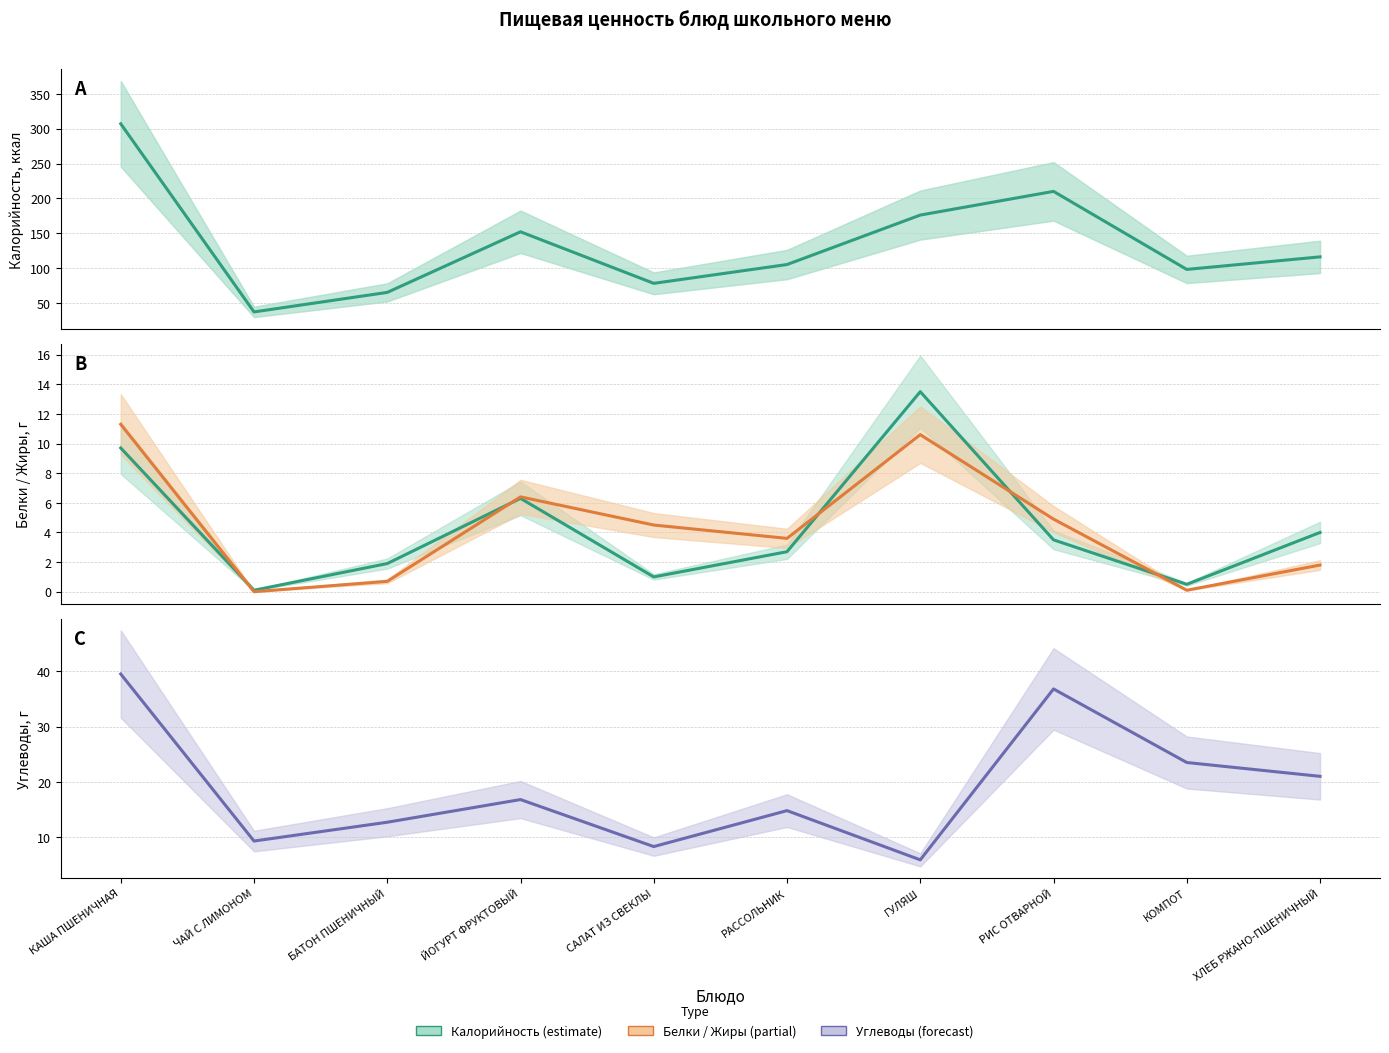

What is the sum of all Калорийность values?

1344.0